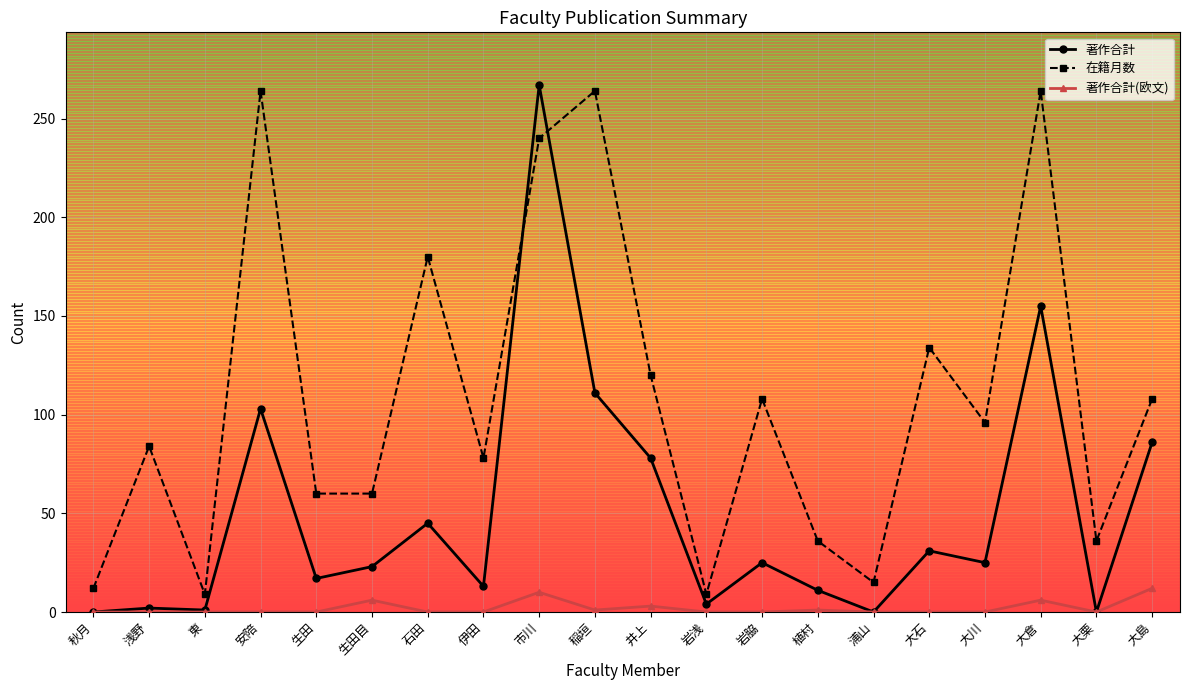

What is the maximum value for 著作合計?

267